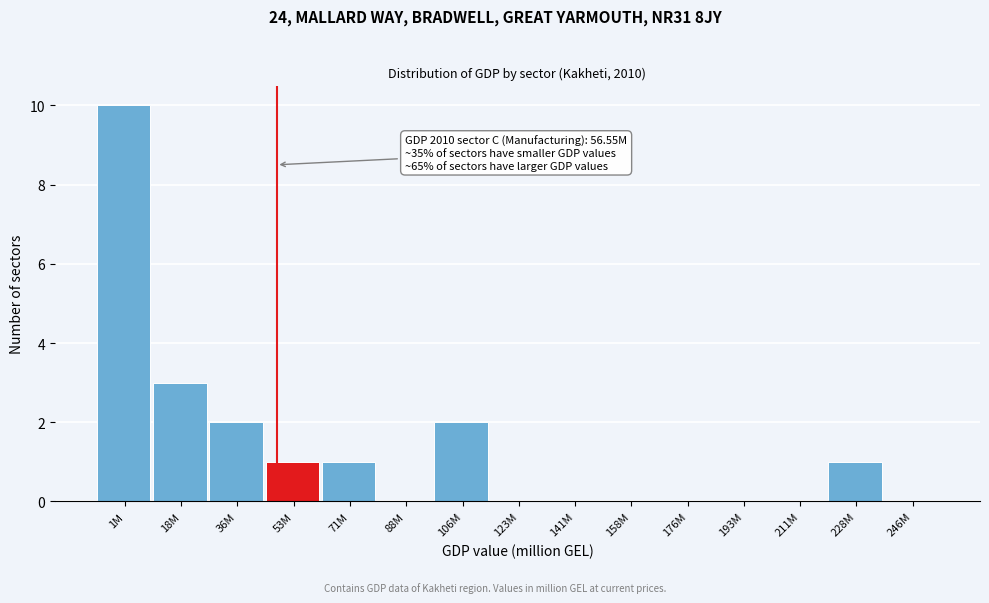

Reading right to left, extract all data points from this chart.

246M=0	228M=1	211M=0	193M=0	176M=0	158M=0	141M=0	123M=0	106M=2	88M=0	71M=1	53M=1	36M=2	18M=3	1M=10